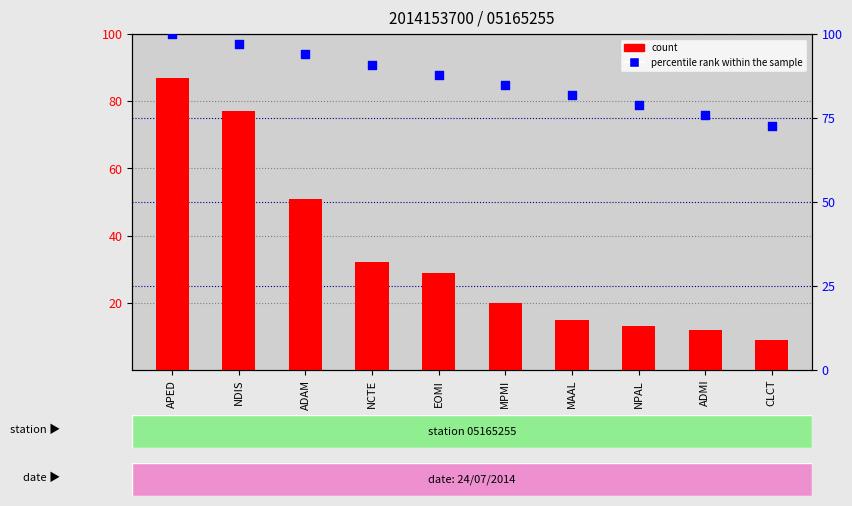

What is the total value across all series at EOMI?

116.9